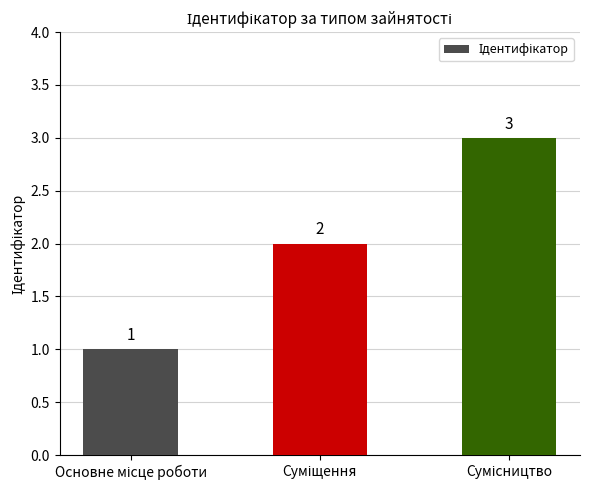

Does the chart contain any negative values?

No